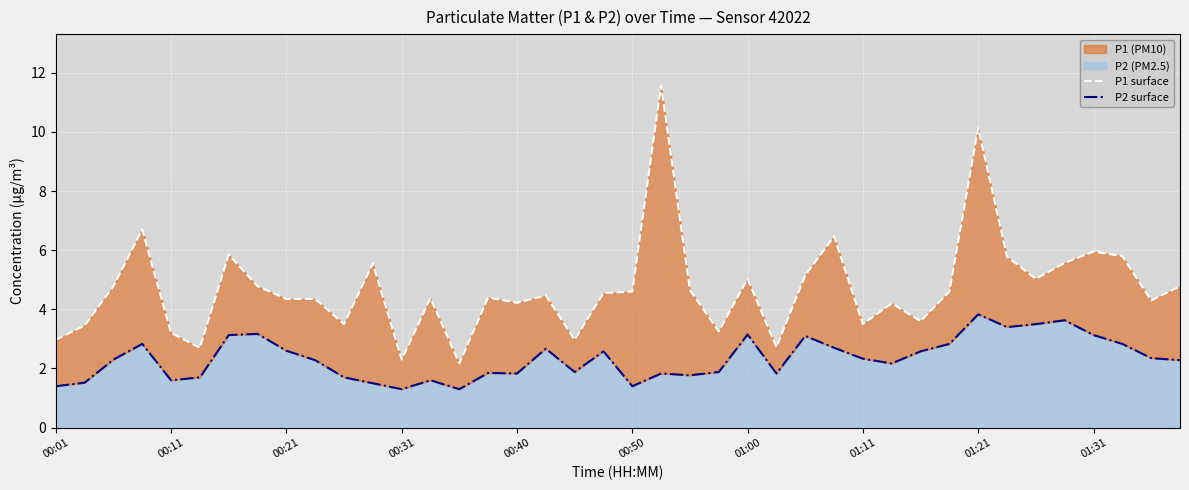

List the series in order of their peak value, highest first.

P1, P2